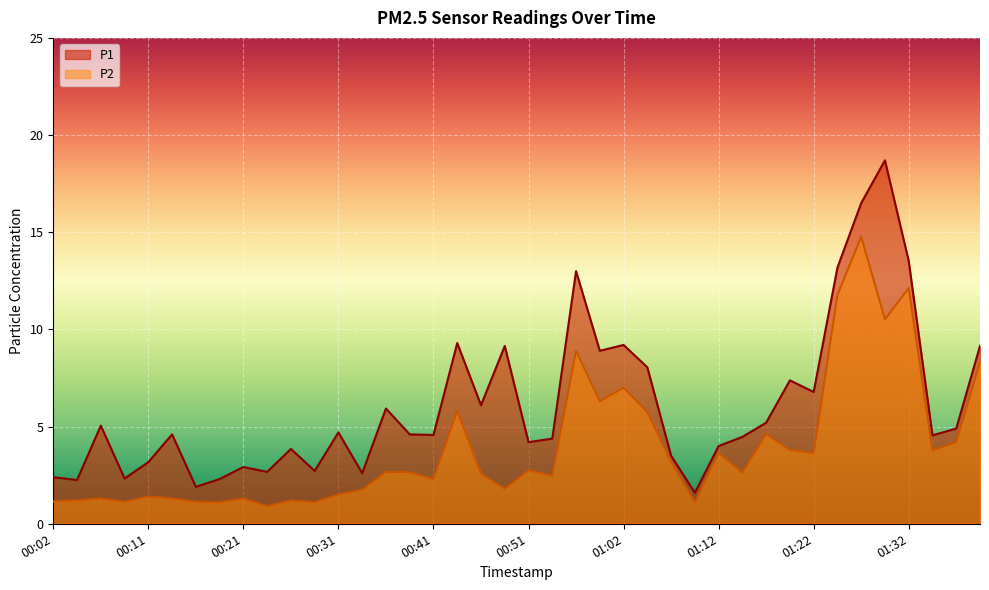

True or false: P1 and P2 intersect in this chart.

False